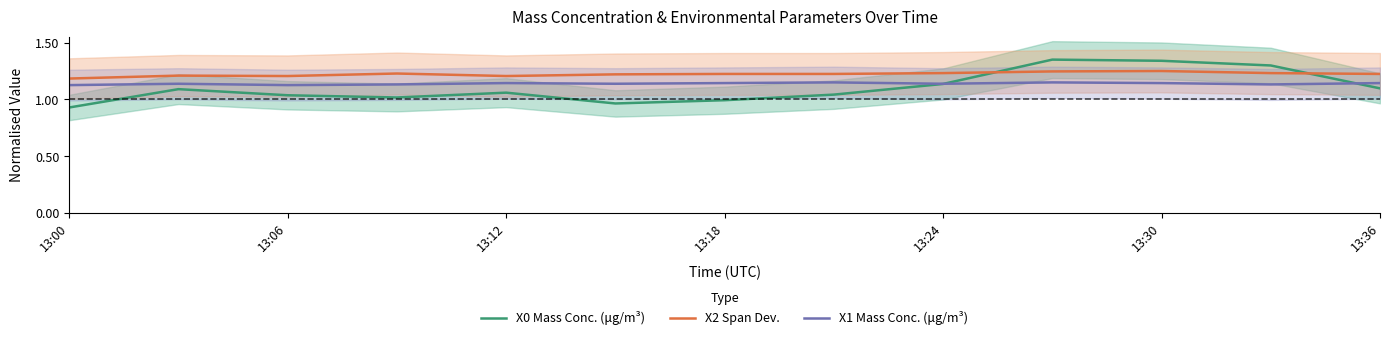

At how many categories does at least one series exceed 1?

13